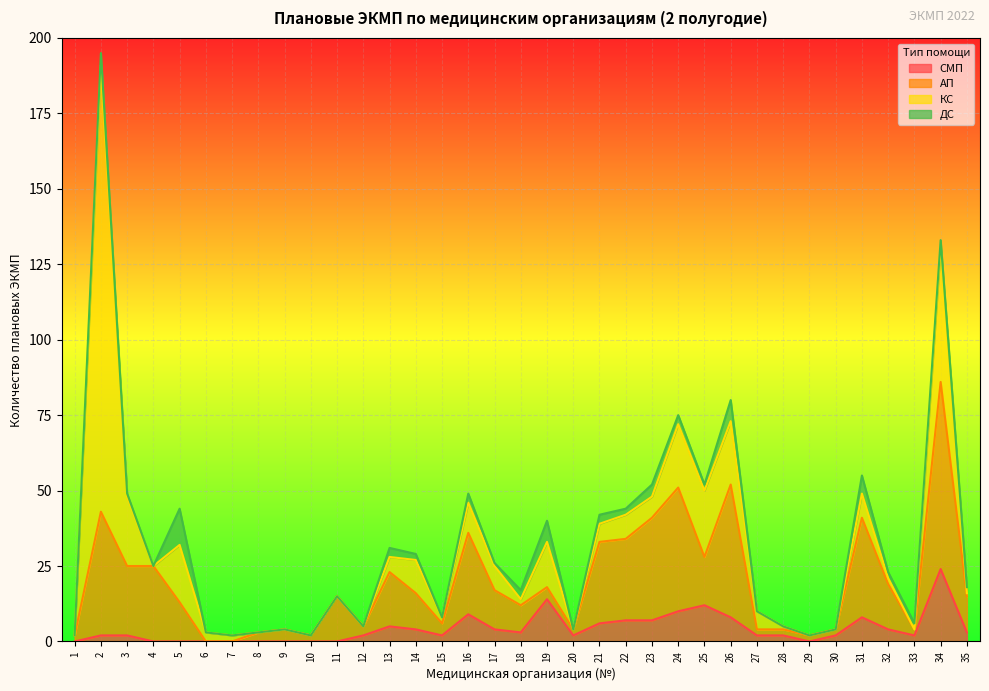

At which label does СМП reach its peak?

34